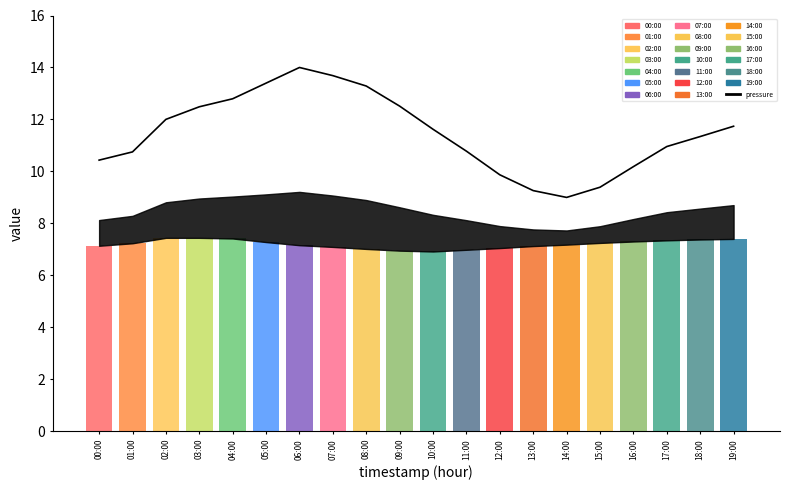

Reading right to left, extract all data points from this chart.

19:00=11.7	18:00=11.3	17:00=11.0	16:00=10.2	15:00=9.4	14:00=9.0	13:00=9.3	12:00=9.9	11:00=10.8	10:00=11.6	09:00=12.5	08:00=13.3	07:00=13.7	06:00=14.0	05:00=13.4	04:00=12.8	03:00=12.5	02:00=12.0	01:00=10.8	00:00=10.4